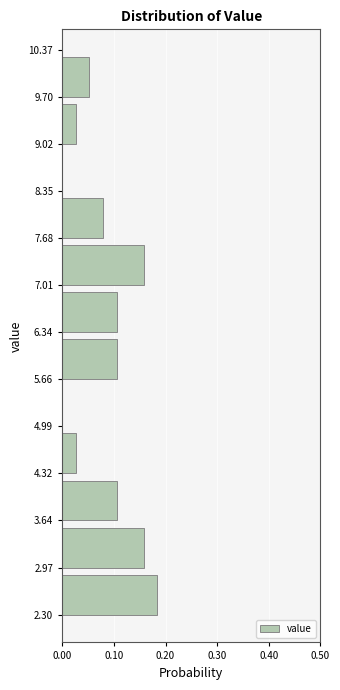

Reading bottom to top, list every bar in this chart as the range it spans on the y-axis followed by its length. The values are not printed on the chart, so give them approximately, as read against the axis.

2.30 to 2.97: 0.18
2.97 to 3.64: 0.16
3.64 to 4.32: 0.11
4.32 to 4.99: 0.03
4.99 to 5.66: 0
5.66 to 6.34: 0.11
6.34 to 7.01: 0.11
7.01 to 7.68: 0.16
7.68 to 8.35: 0.08
8.35 to 9.02: 0
9.02 to 9.70: 0.03
9.70 to 10.37: 0.05